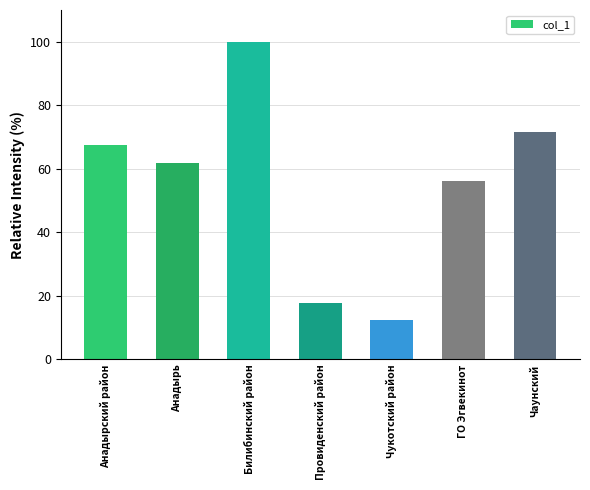

Are the bars horizontal?

No